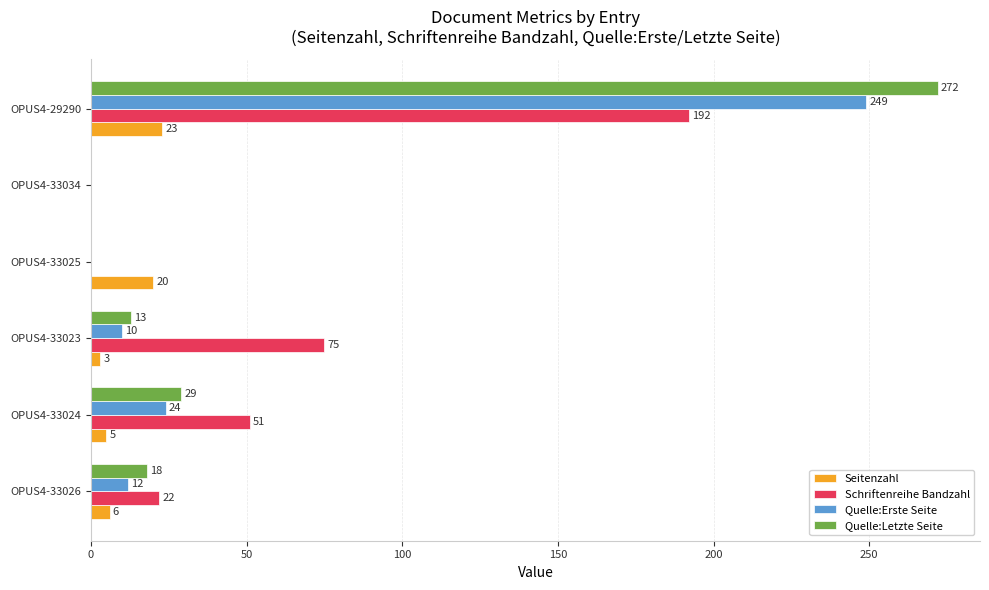

Is it true that Schriftenreihe Bandzahl equals -93 at OPUS4-33034?

False